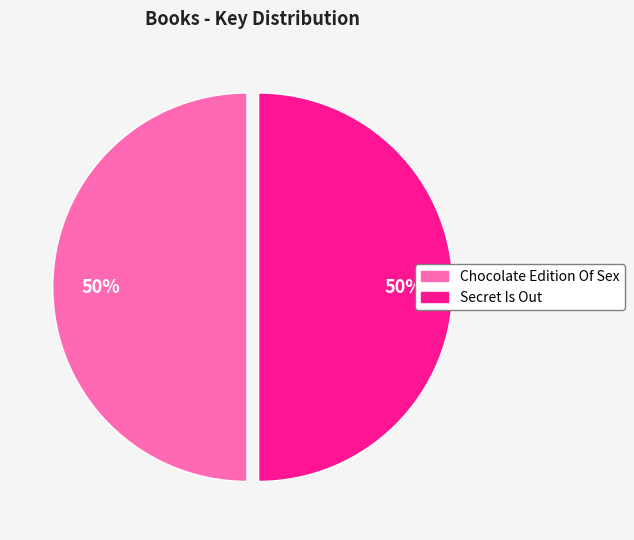

Approximately how many times larger is the value at Secret Is Out compared to Chocolate Edition Of Sex?

1.0